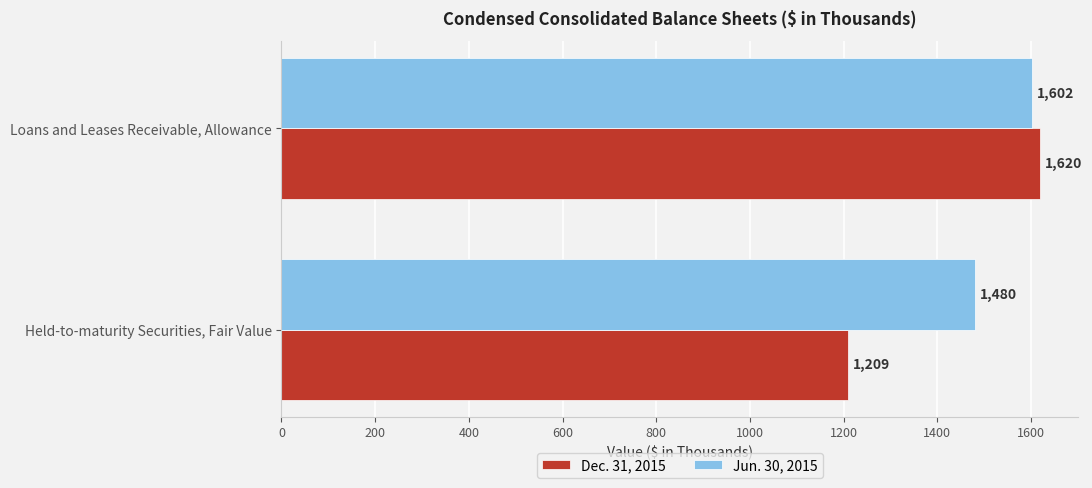

List the series in order of their overall mean, lowest first.

Dec. 31, 2015, Jun. 30, 2015